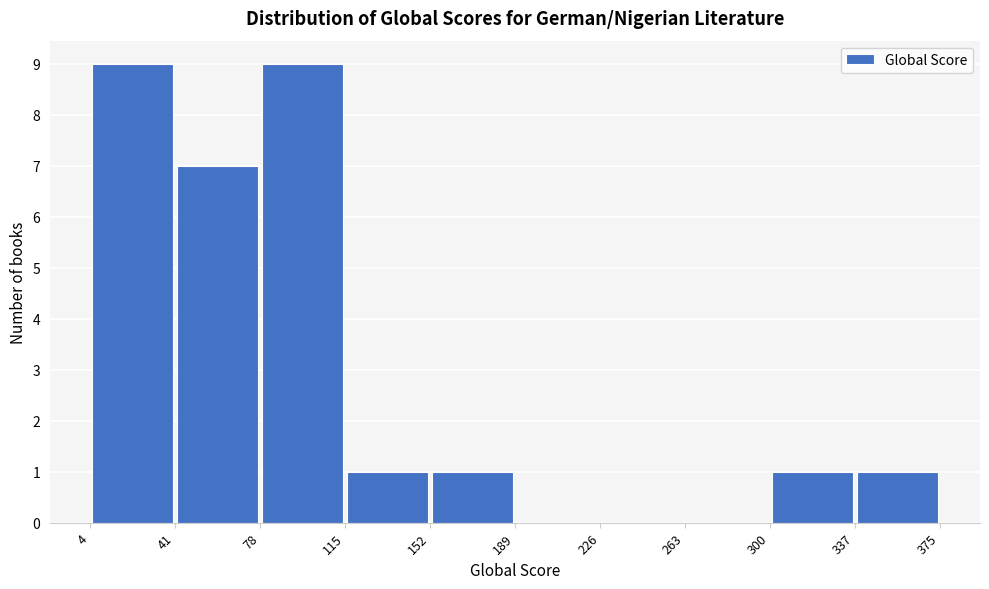

How tall is the bar that spans 4 to 41 on the x-axis? The values are not printed on the chart, so give them approximately, as read against the axis.

9